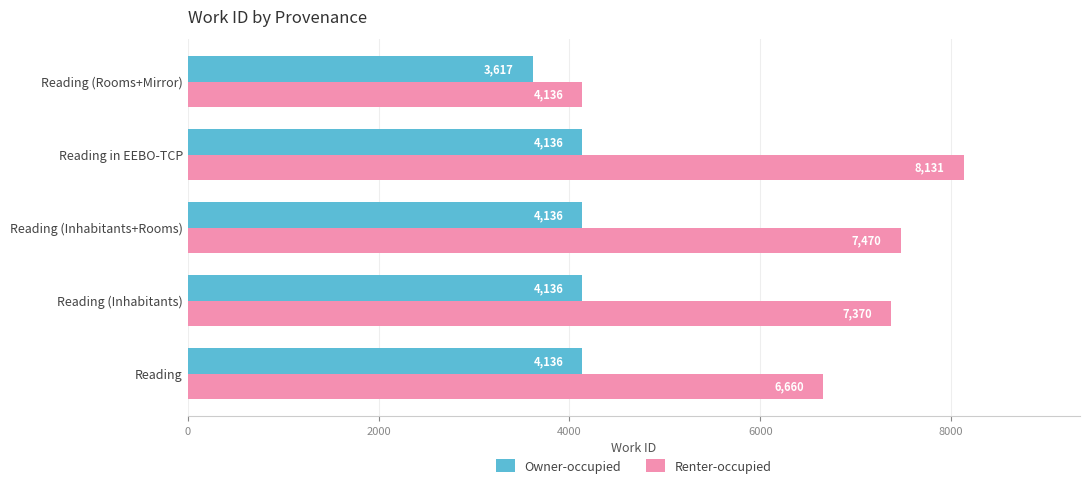

How many data points in Renter-occupied are less than 7370?

2